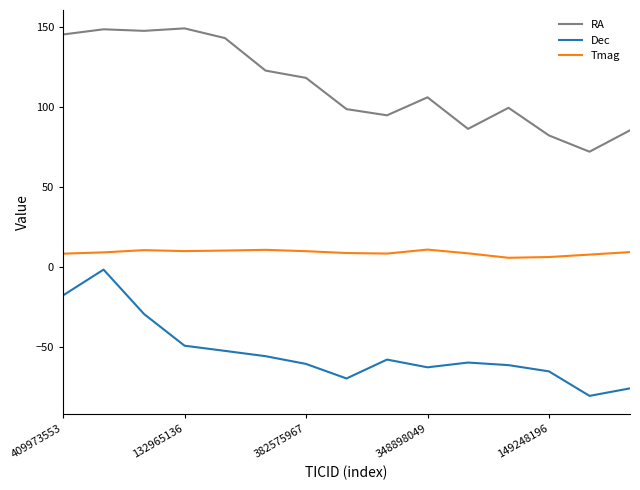

How many interior local valleys does the Dec series have?

3